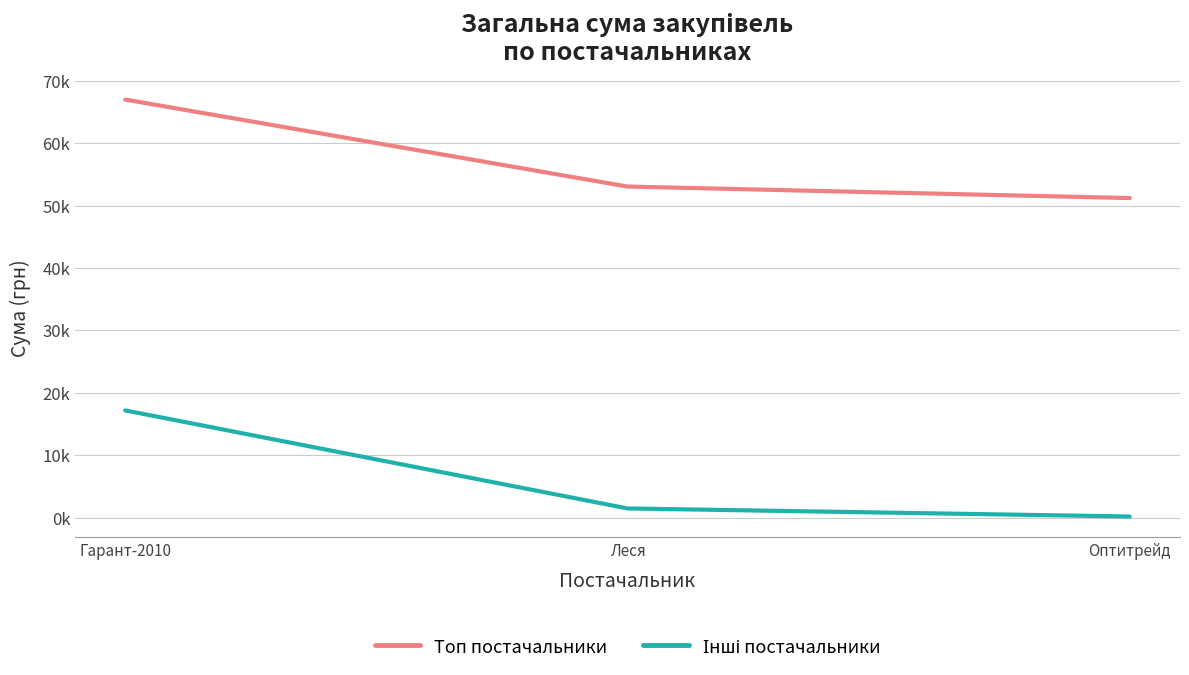

Which series has the largest range (max minus min)?

Інші постачальники